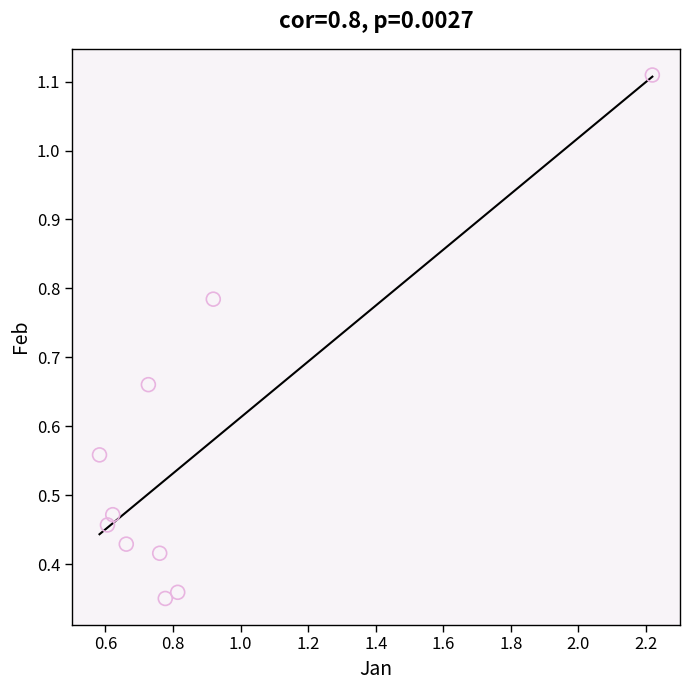

What is the range of X values (max minus min)?

1.6